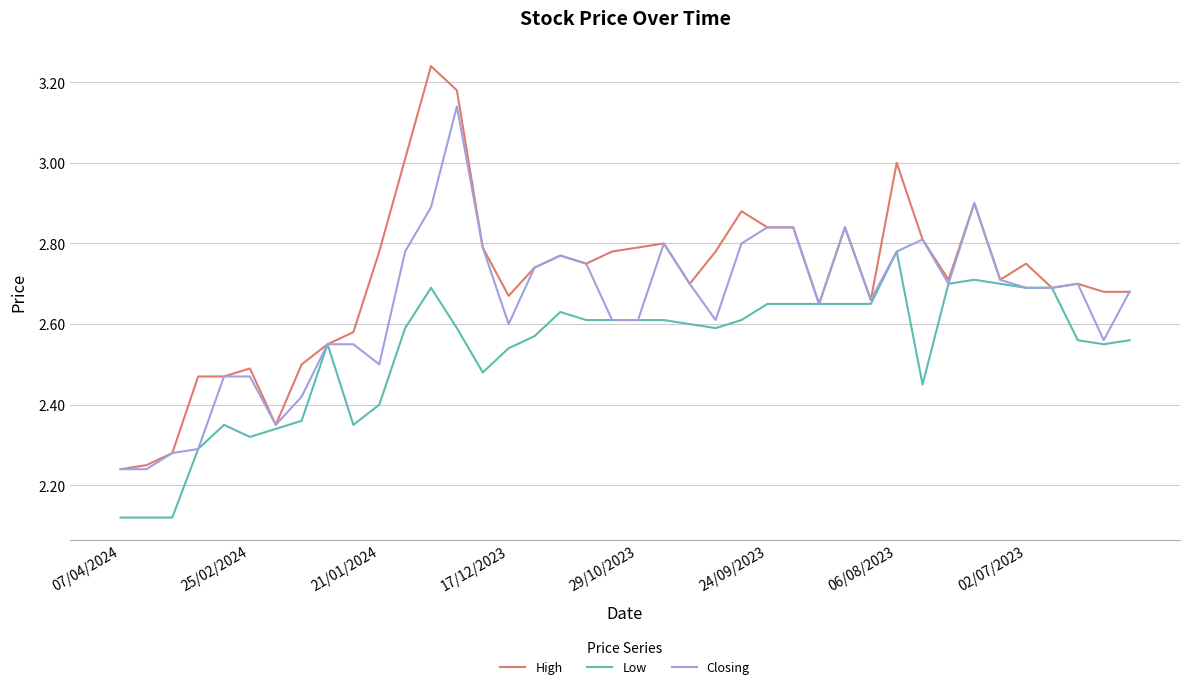

Rank the series by their maximum value, from highest to lowest.

High, Closing, Low